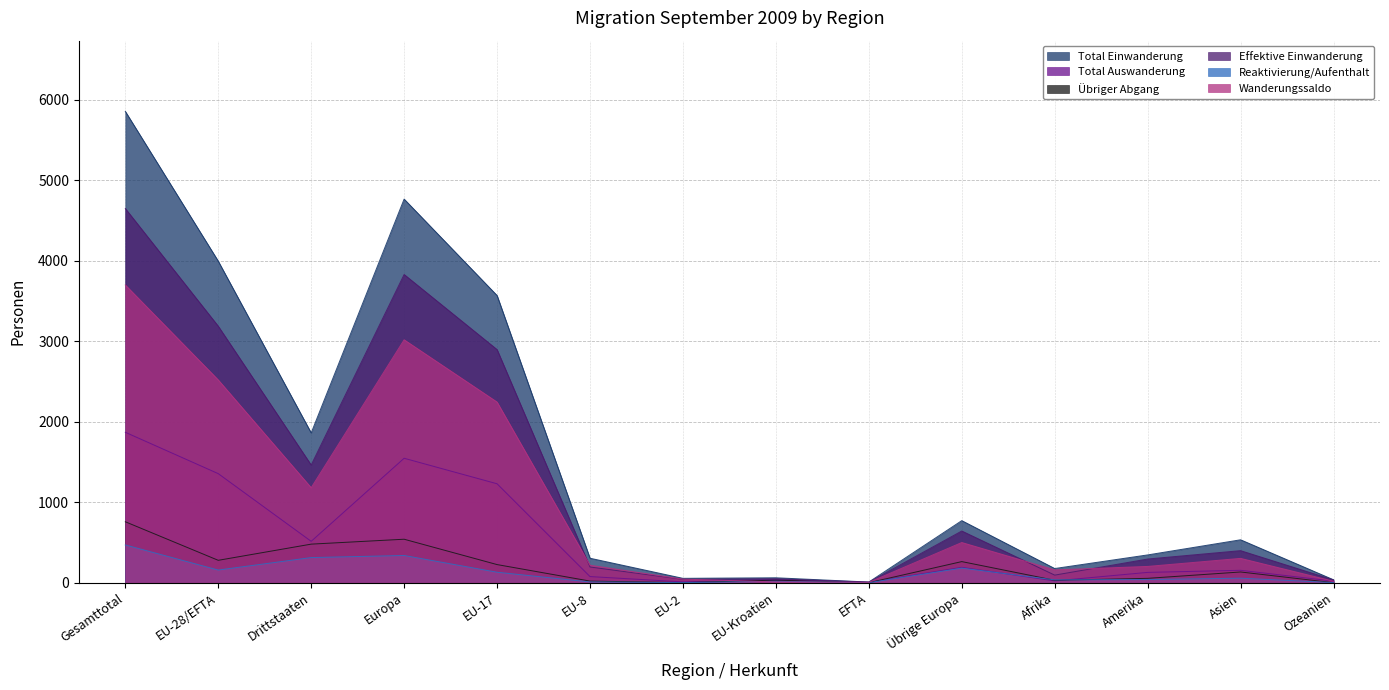

What is the label of the 8th point from the left?

EU-Kroatien